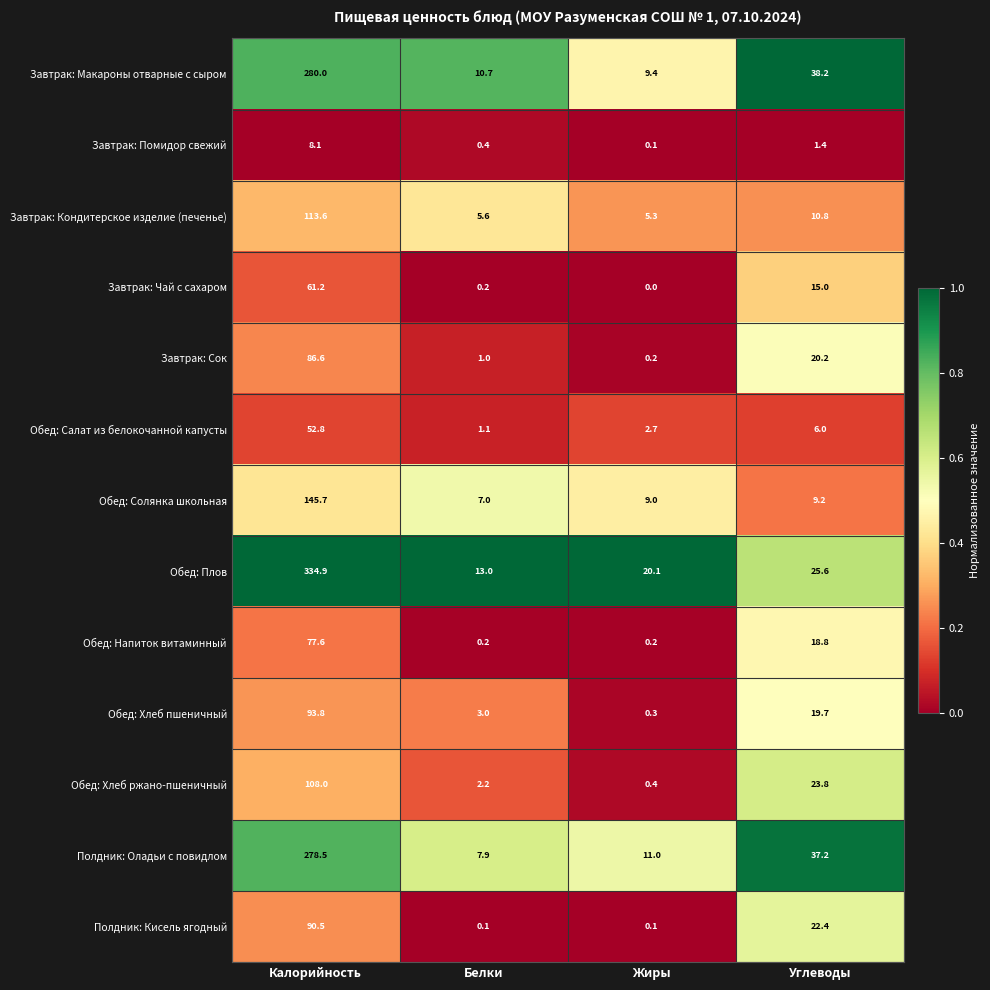

Rank the series at Калорийность from lowest to highest value.

Завтрак: Помидор свежий, Обед: Салат из белокочанной капусты, Завтрак: Чай с сахаром, Обед: Напиток витаминный, Завтрак: Сок, Полдник: Кисель ягодный, Обед: Хлеб пшеничный, Обед: Хлеб ржано-пшеничный, Завтрак: Кондитерское изделие (печенье), Обед: Солянка школьная, Полдник: Оладьи с повидлом, Завтрак: Макароны отварные с сыром, Обед: Плов